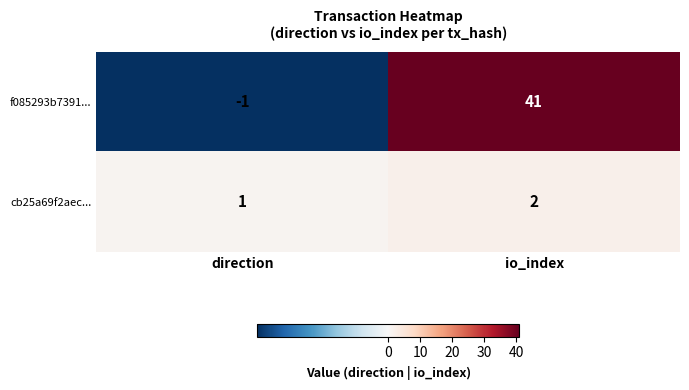

The value of f085293b7391... at io_index is 14. True or false?

False